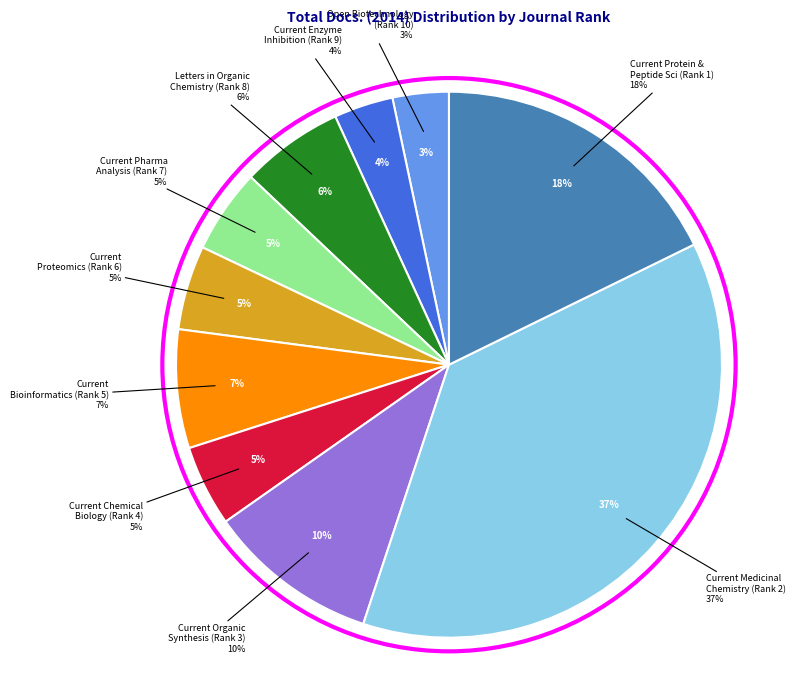

Approximately how many times larger is the value at Rank 6 (Current Proteomics) compared to Rank 3 (Current Organic Synthesis)?

0.5